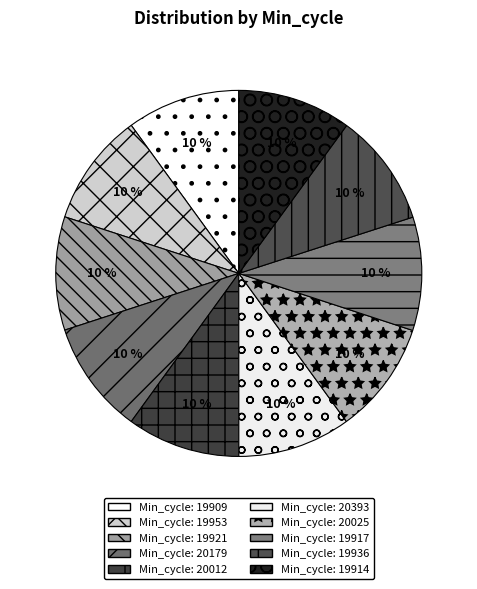

How many segments does this pie chart have?

10